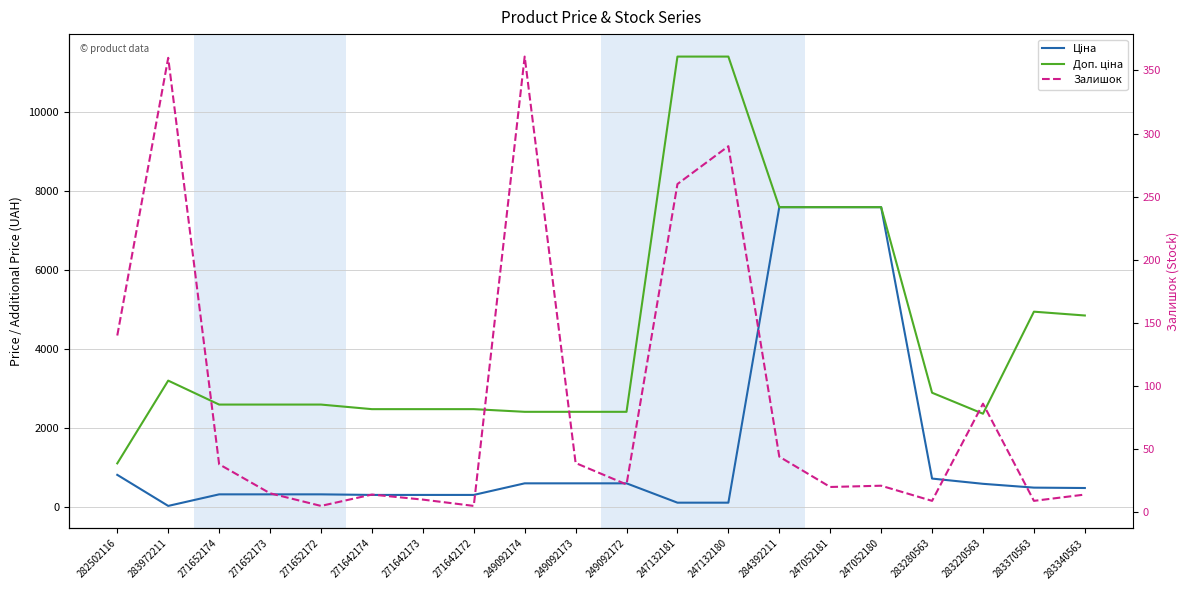

What is the spread (max minus min) of values at 247052181?

7576.5